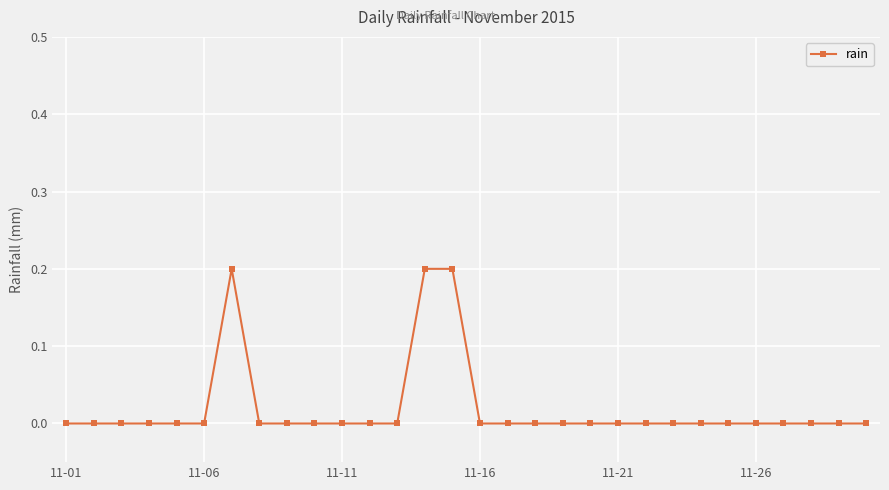

What is the sum of all values?

0.6